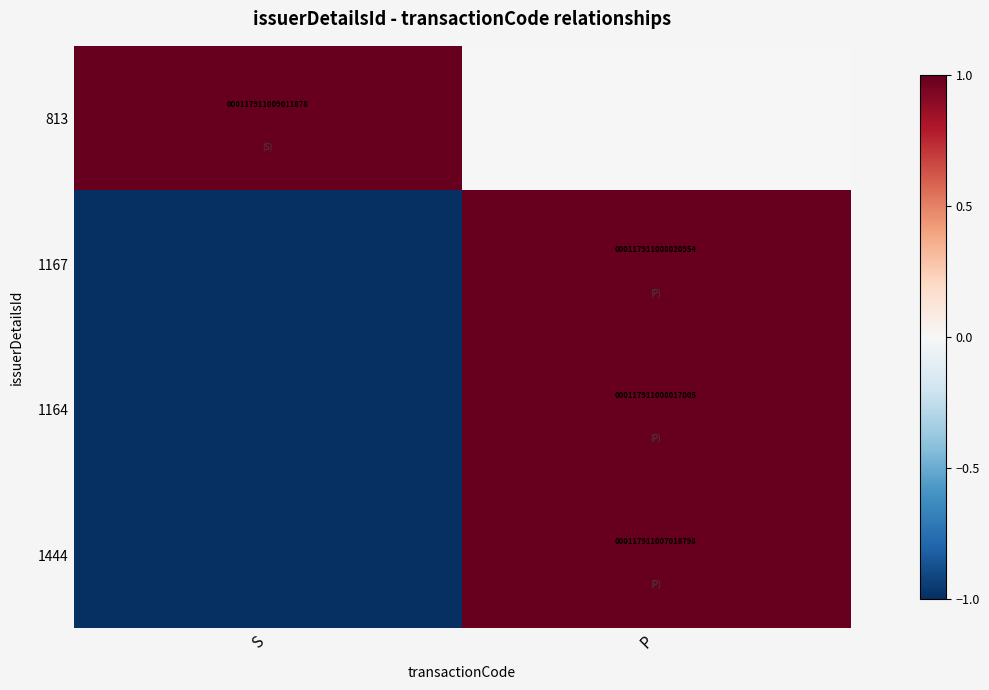

At which category is the sum across all series the highest?

P